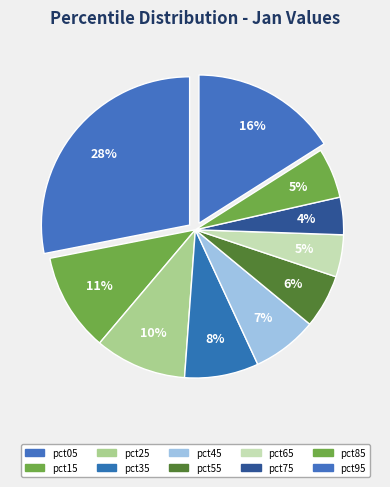

How many slices are in this pie chart?

10